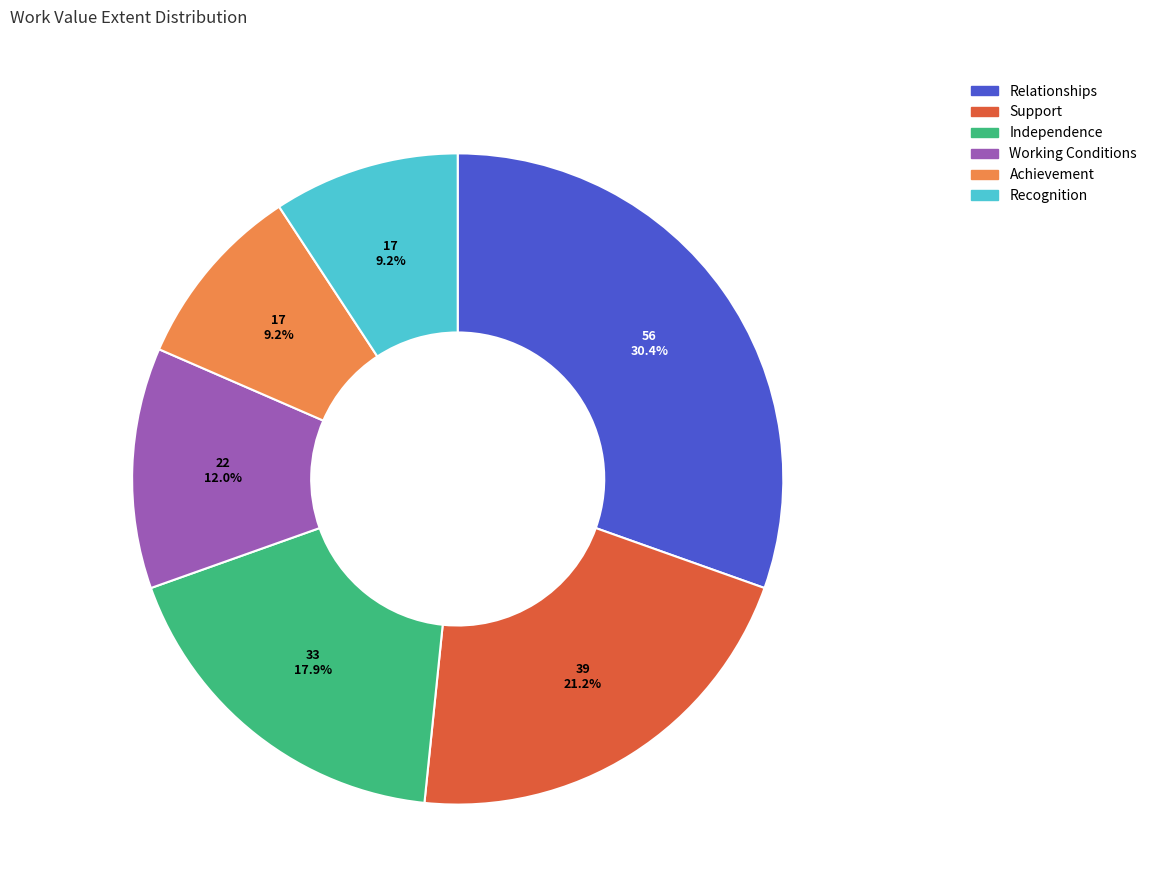

To the nearest percent, what portion does Recognition represent?

9%